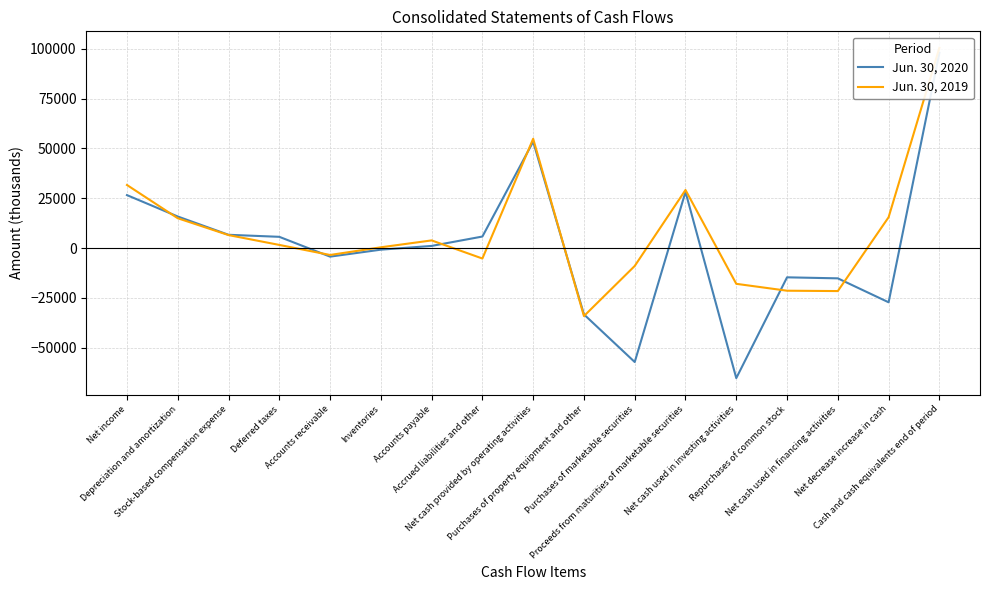

Between Accounts receivable and Deferred taxes, which is larger?

Deferred taxes